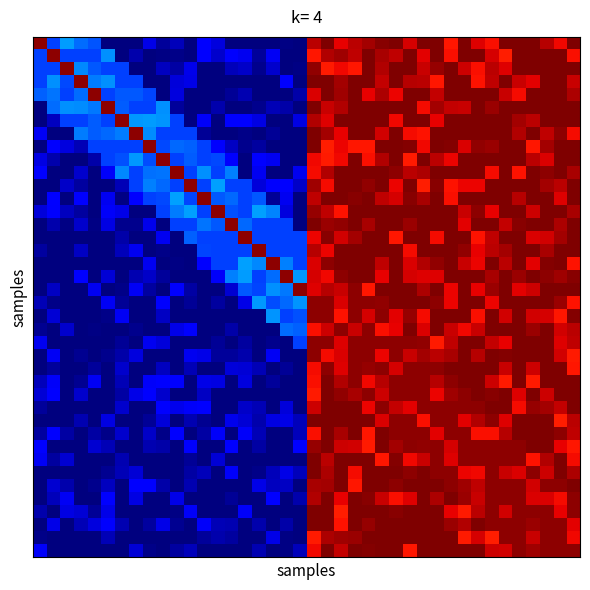

At how many categories does at least one series exceed 4?

40